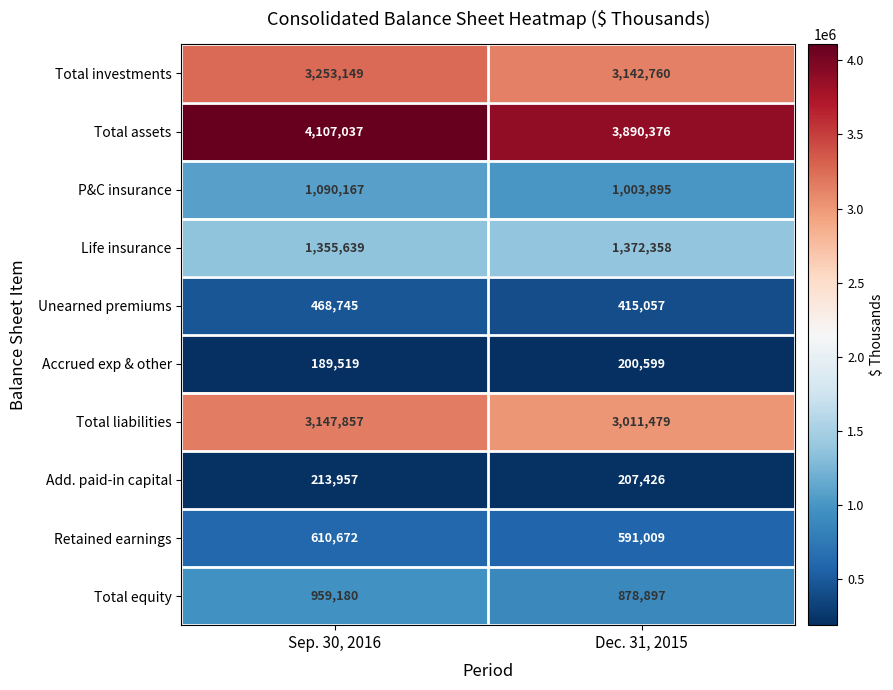

List the series in order of their peak value, highest first.

Total assets, Total investments, Total liabilities, Life insurance, P&C insurance, Total equity, Retained earnings, Unearned premiums, Add. paid-in capital, Accrued exp & other